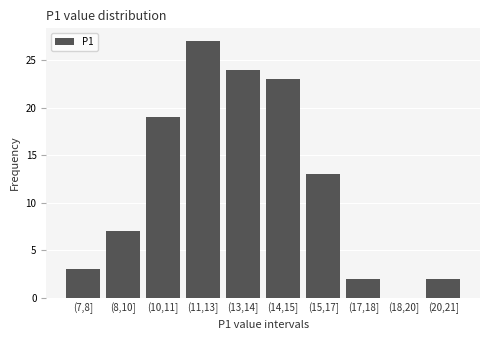

Reading left to right, extract all data points from this chart.

(7,8]=3	(8,10]=7	(10,11]=19	(11,13]=27	(13,14]=24	(14,15]=23	(15,17]=13	(17,18]=2	(18,20]=0	(20,21]=2